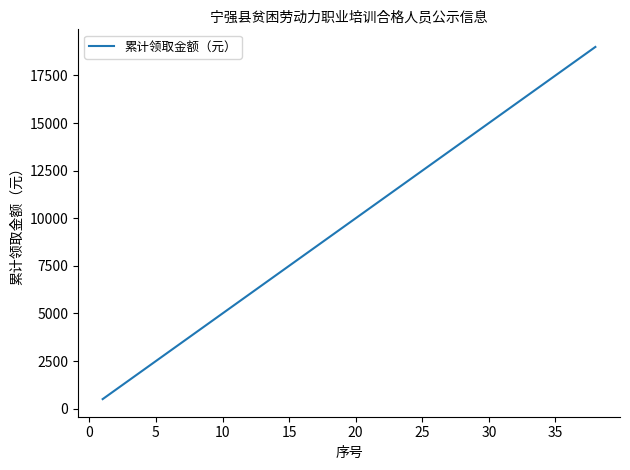

What is the minimum value shown in the chart?

500